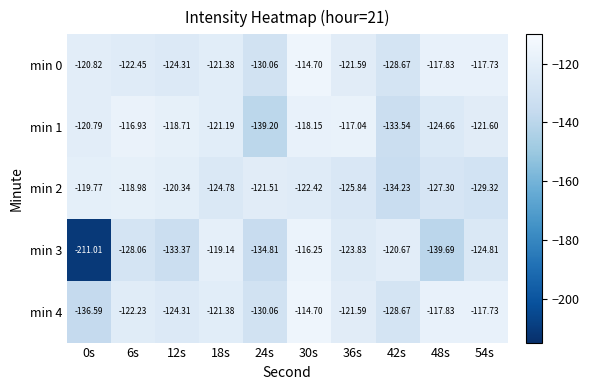

How many data points in min 2 are less than -122?

6